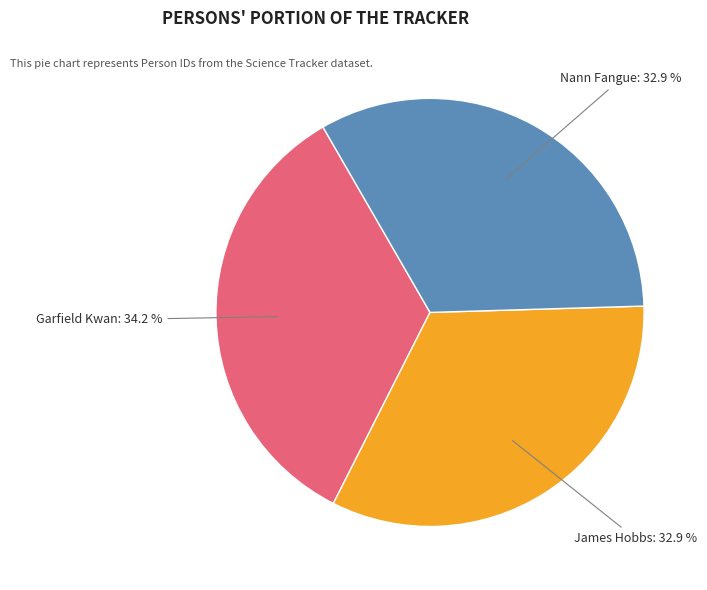

Is there a majority slice in this chart?

No